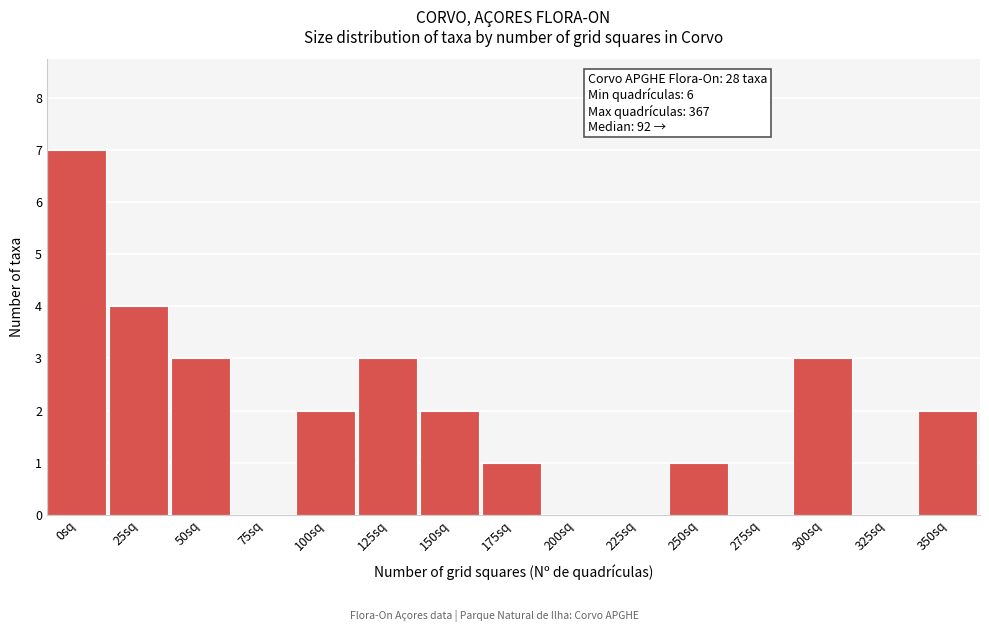

Reading left to right, transcribe all the data shown in this chart.

0sq=7	25sq=4	50sq=3	75sq=0	100sq=2	125sq=3	150sq=2	175sq=1	200sq=0	225sq=0	250sq=1	275sq=0	300sq=3	325sq=0	350sq=2